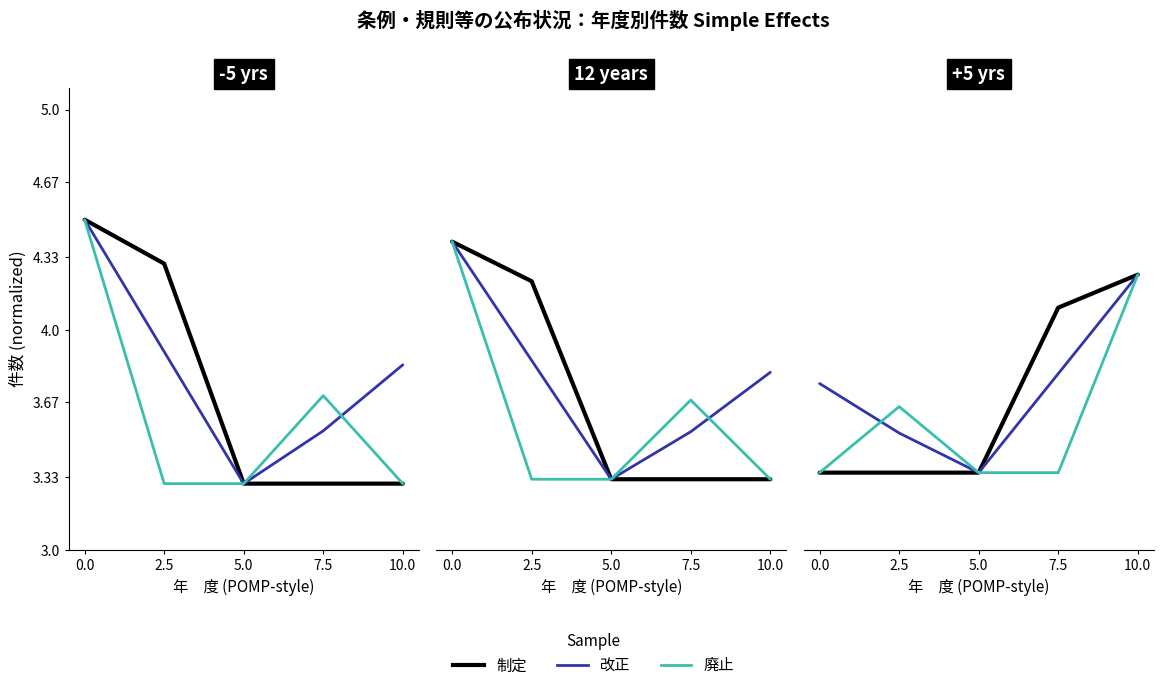

What is the smallest value displayed?

3.3